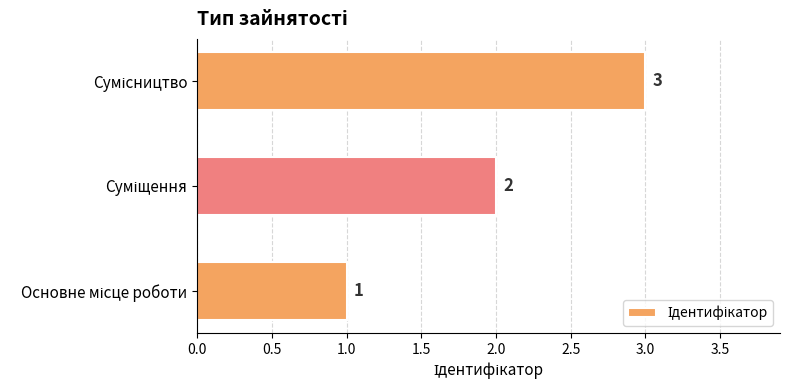

How many values are between 1 and 3?

3